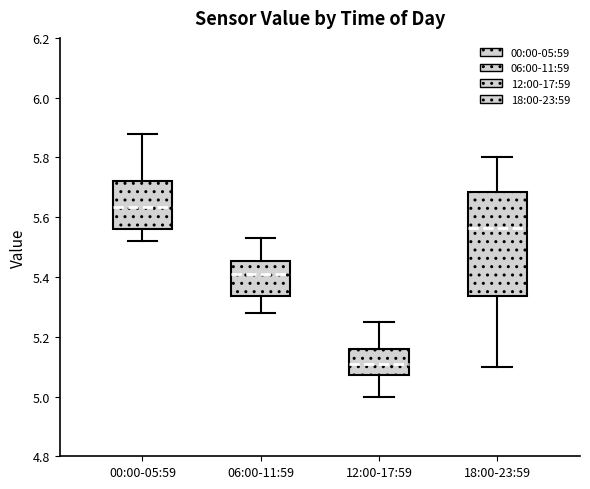

Comparing the boxes themselves (not the whiskers), which one is the tallest?

18:00-23:59